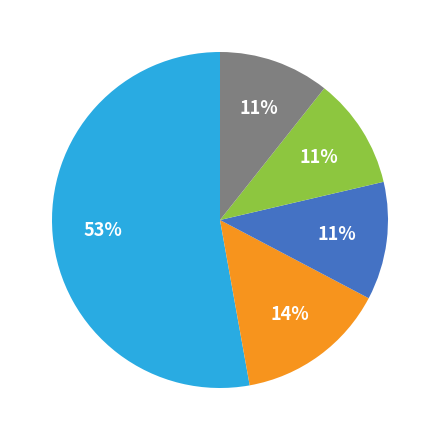

Is there any slice that represents more than half of the pie?

Yes